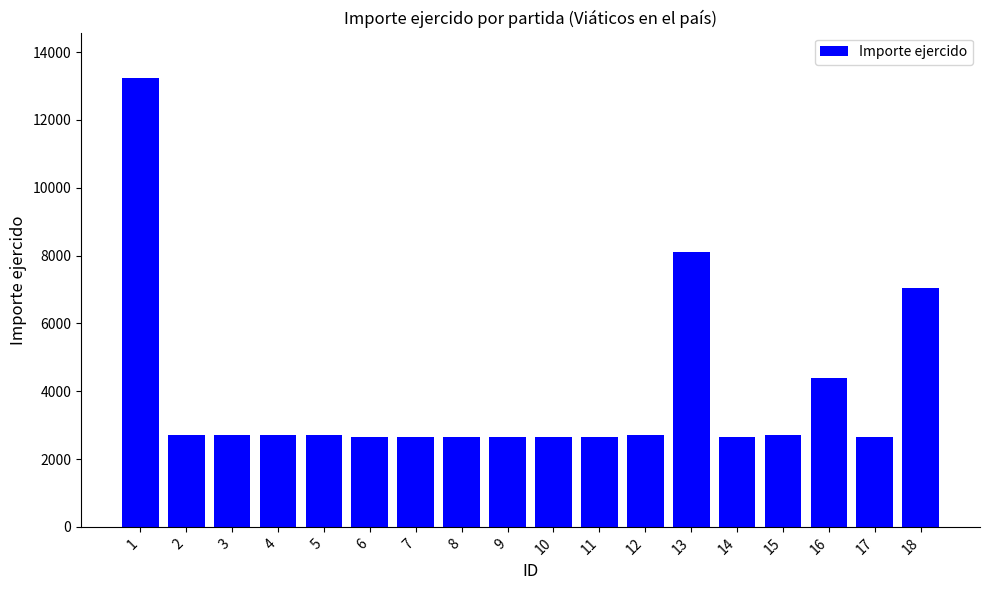

How many data points are less than 2700?

8